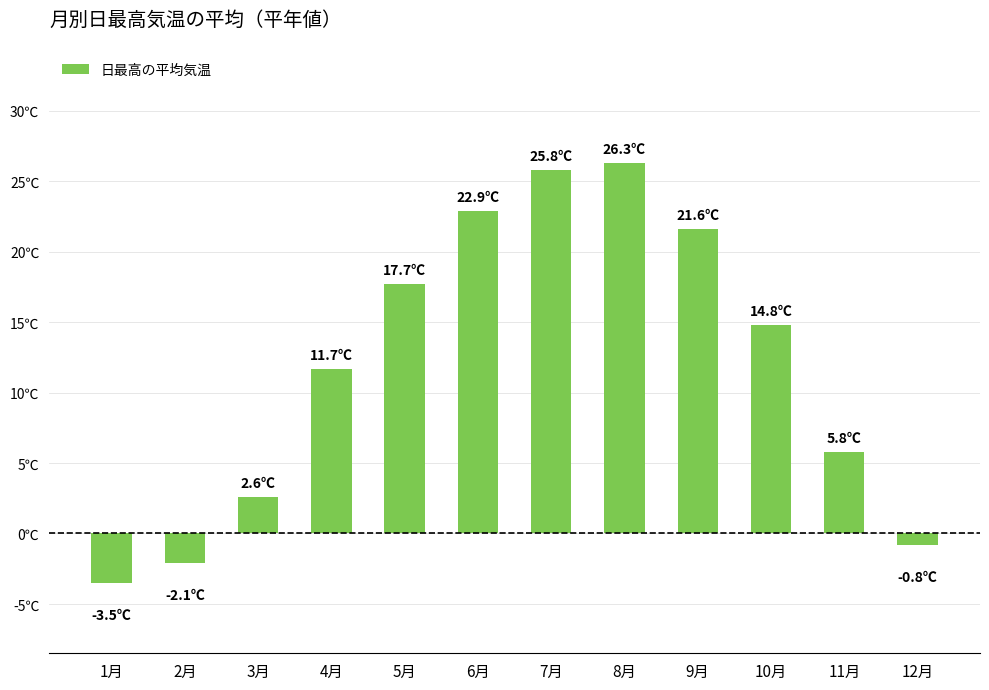

Does the chart contain any negative values?

Yes